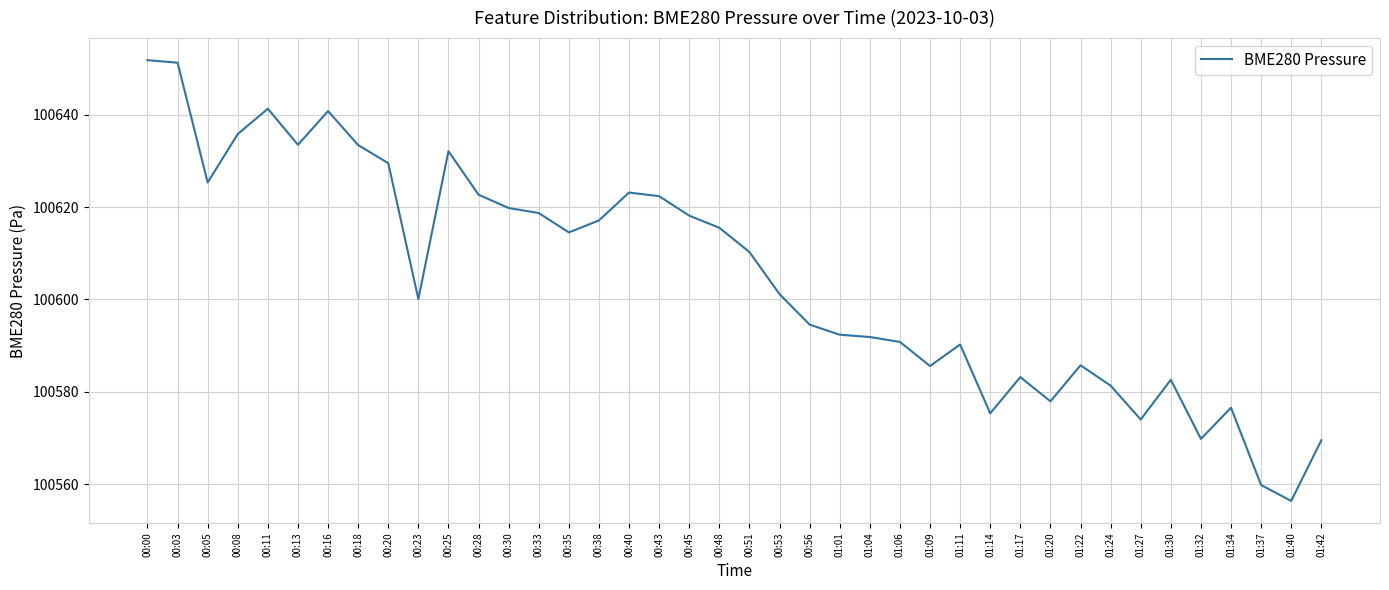

What is the minimum value shown in the chart?

100556.3